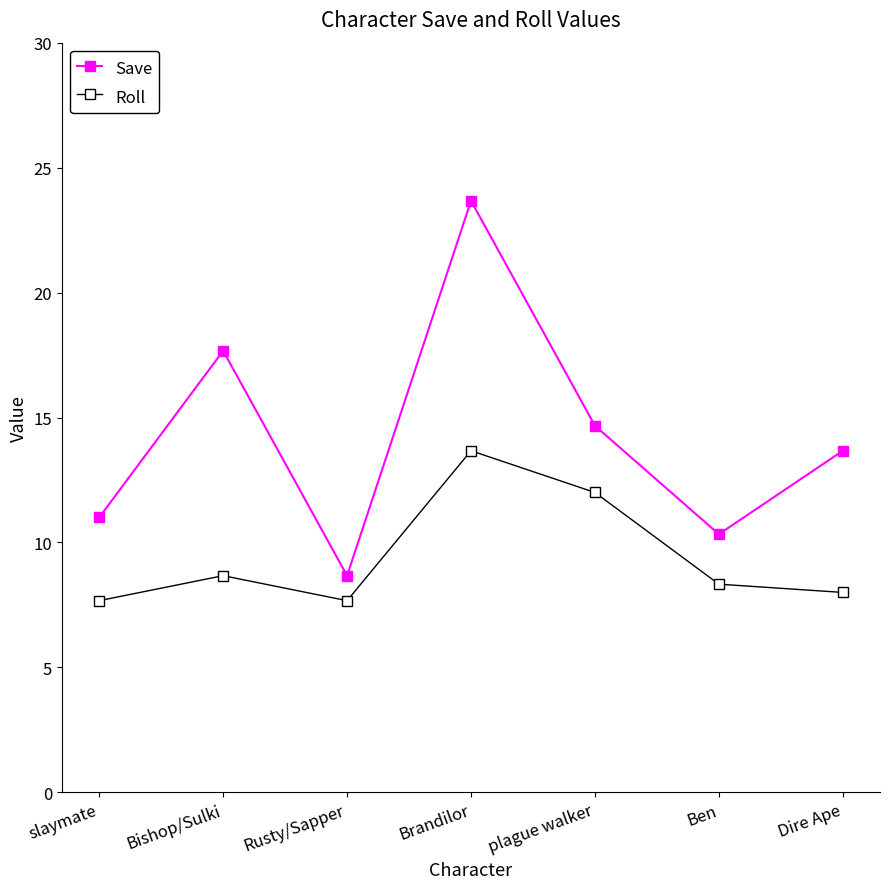

What is the label of the 2nd point from the left?

Bishop/Sulki